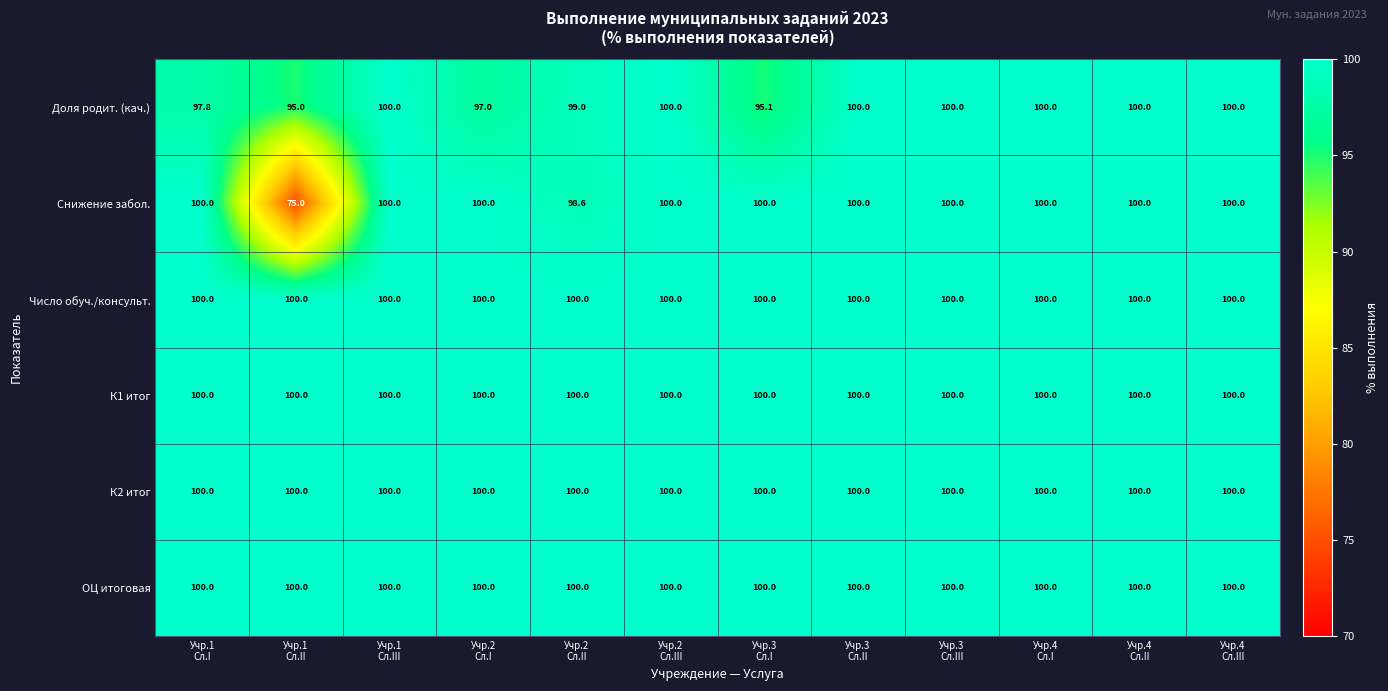

What is the lowest value of the К1 итог series?

100.0